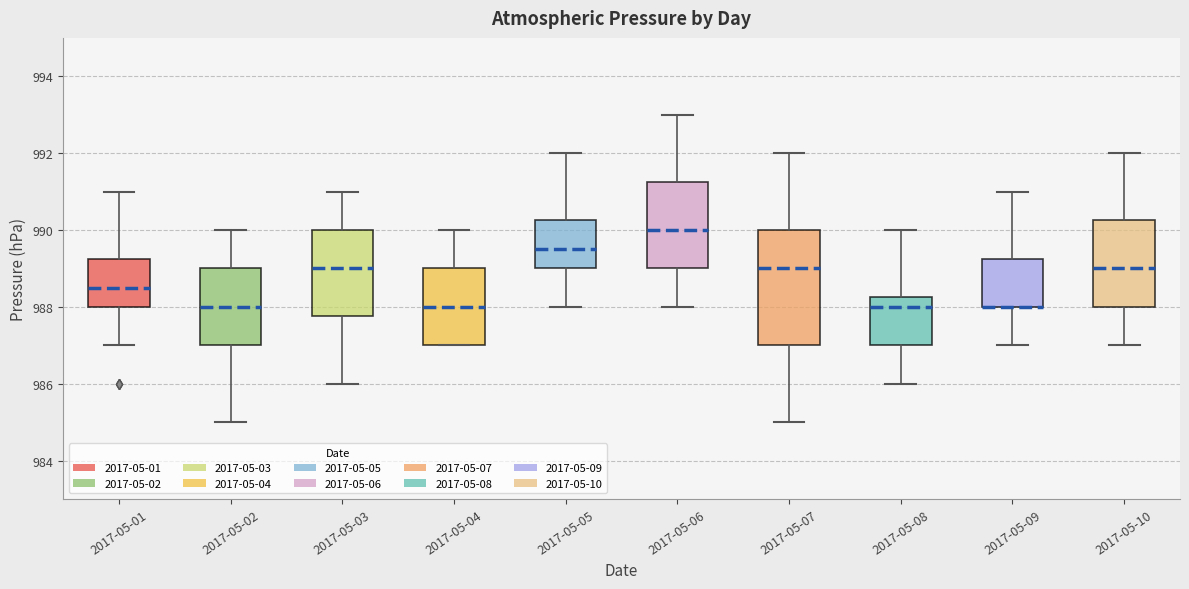

Comparing the boxes themselves (not the whiskers), which one is the tallest?

2017-05-07